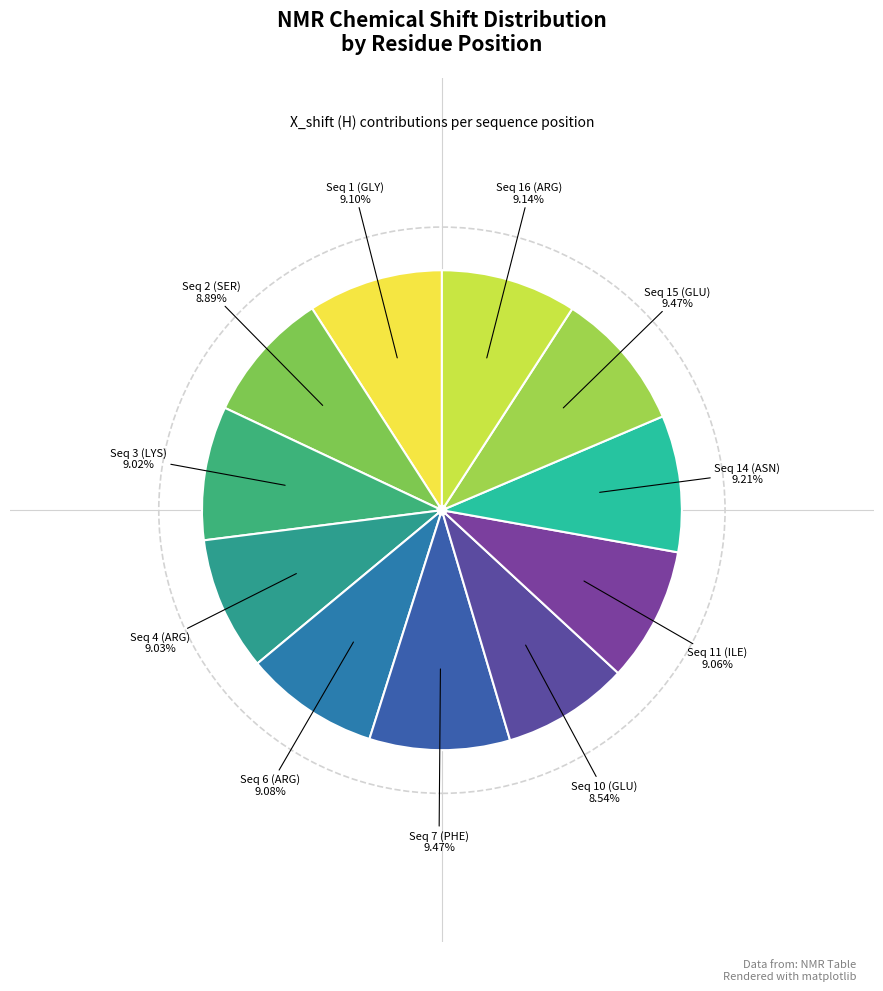

How many segments does this pie chart have?

11